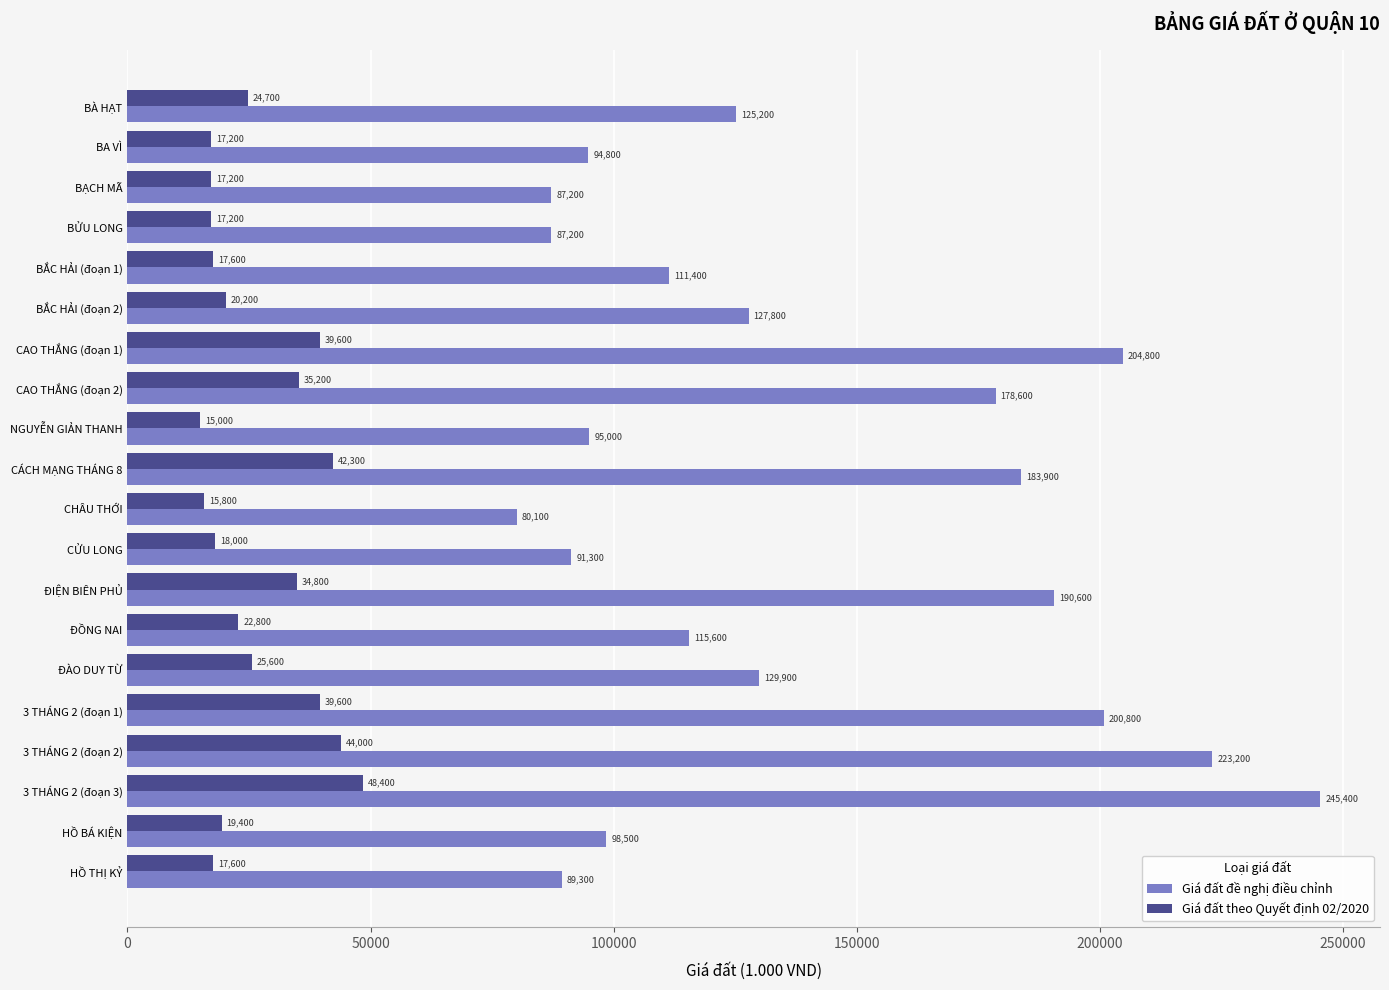

Where is Giá đất theo Quyết định 02/2020 nearest to the value 31700?

ĐIỆN BIÊN PHỦ